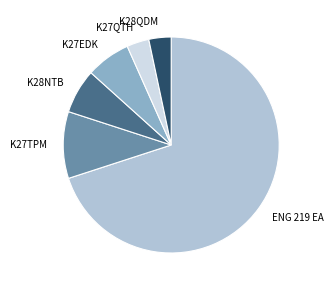

Count the number of slices in the pie.

6